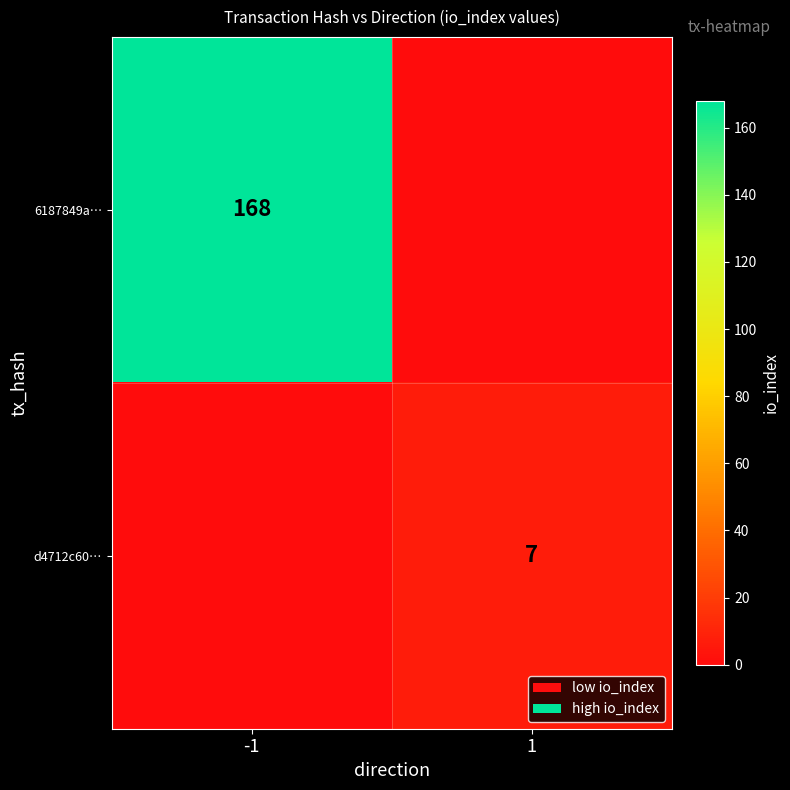

The value of 6187849a… at -1 is 93. True or false?

False